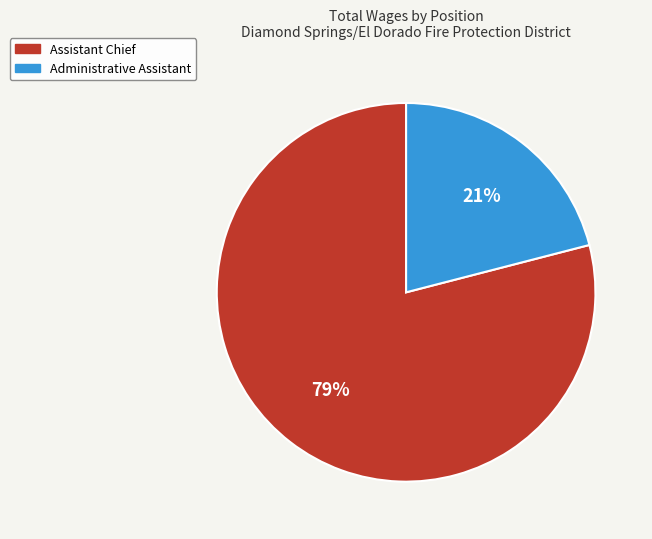

To the nearest percent, what is the combined percentage of Assistant Chief and Administrative Assistant?

100%